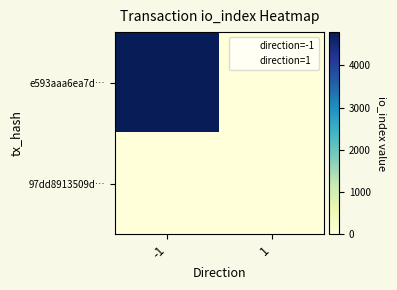

Reading left to right, list all the values displayed in this chart.

e593aaa6ea7d…: -1=4784	1=0
97dd8913509d…: -1=0	1=5